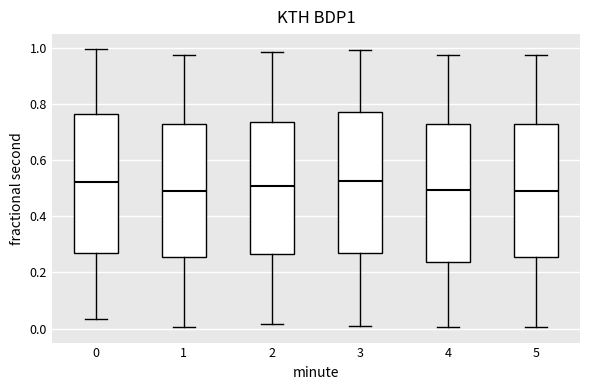

Where is the upper edge of the box at x = 2 on the y-axis? The values are not printed on the chart, so give them approximately, as read against the axis.

0.74